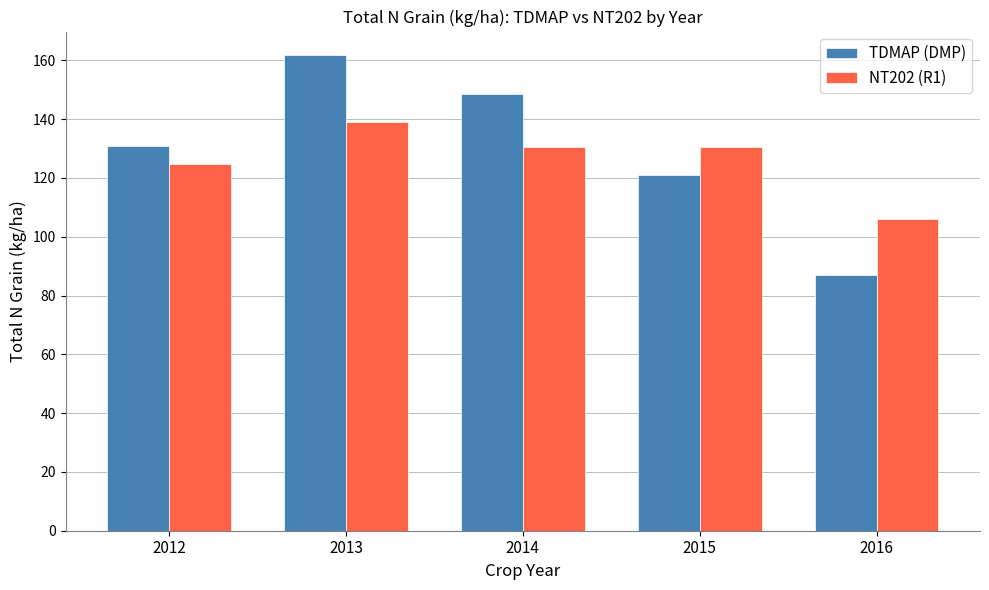

True or false: TDMAP (DMP) has a value of 161.7 at 2013.

True